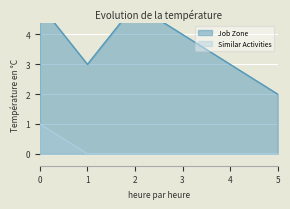

What is the sum of all Job Zone values?

22